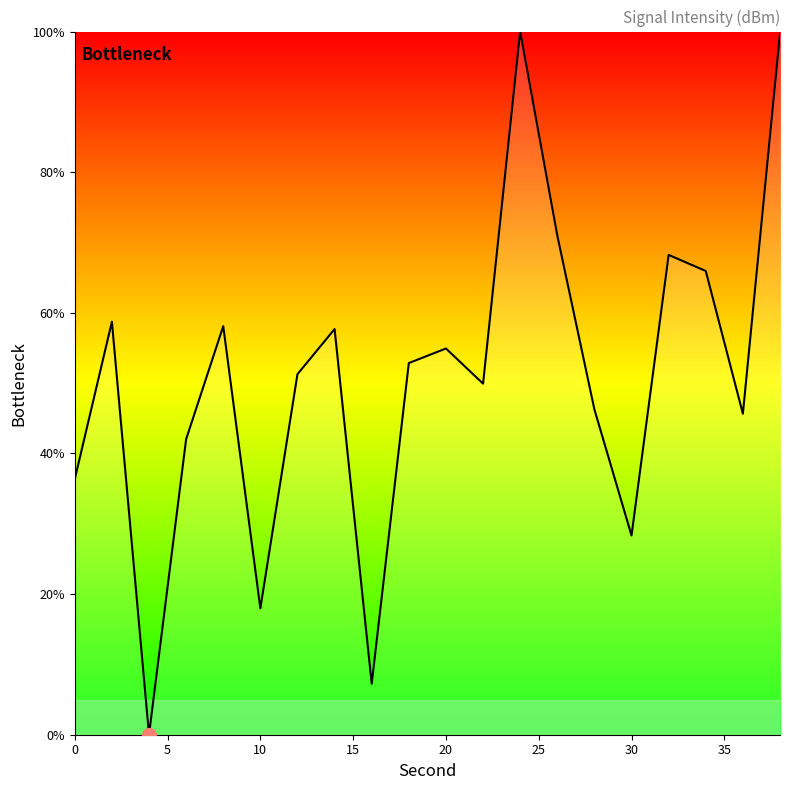

What is the greatest value displayed?

100.0